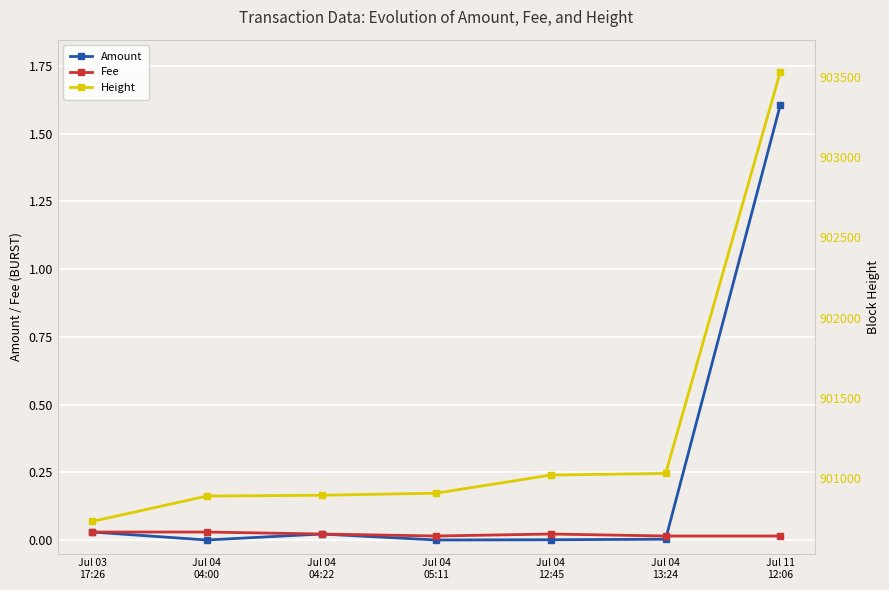

True or false: Height and Fee cross at least once.

False